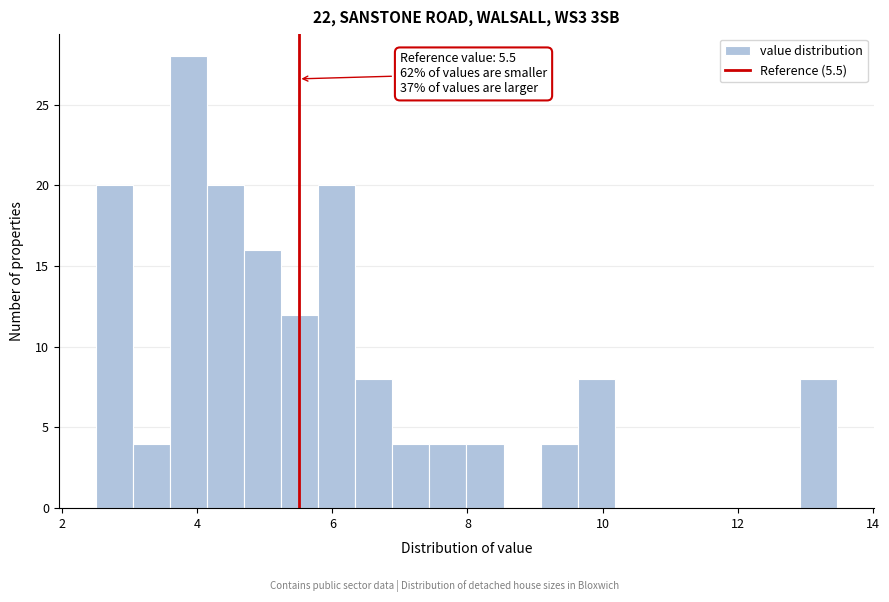

Around what value on the x-axis is the tallest bar? Give the approximate position of its centre, as read against the axis.

3.8